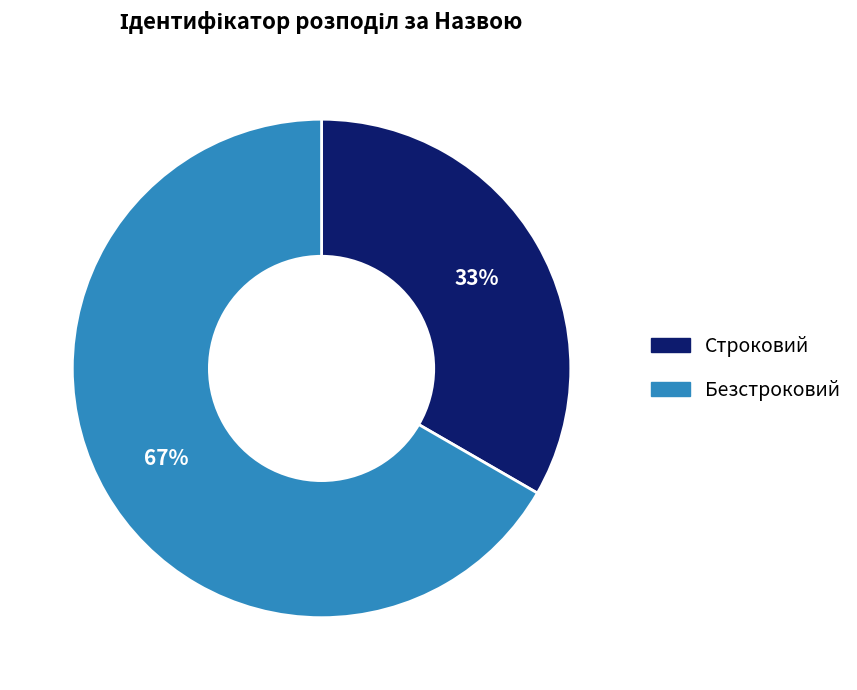

Which category accounts for the majority?

Безстроковий